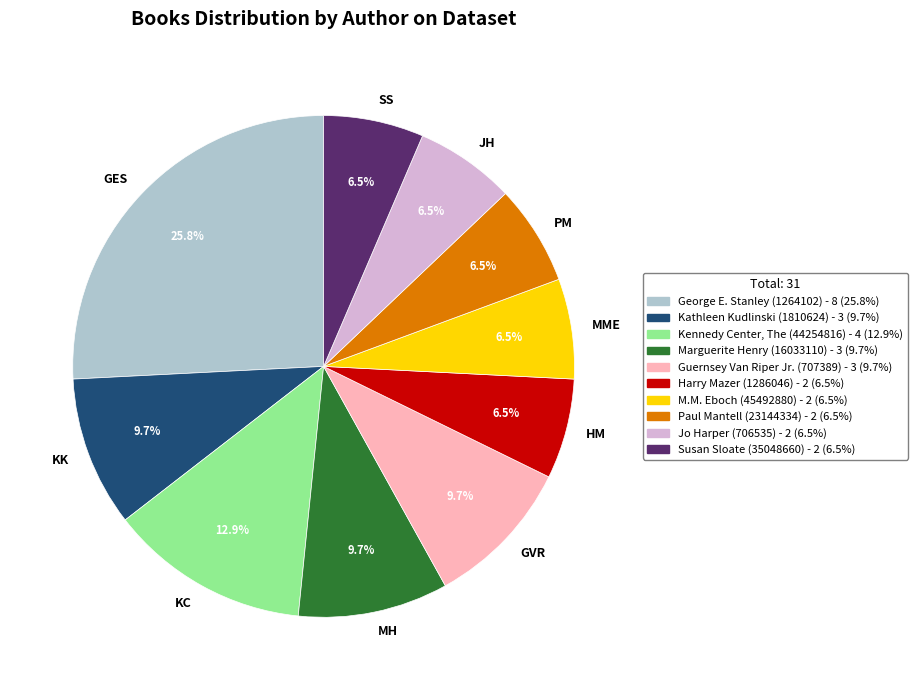

Approximately how many times larger is the value at MME compared to MH?

0.7